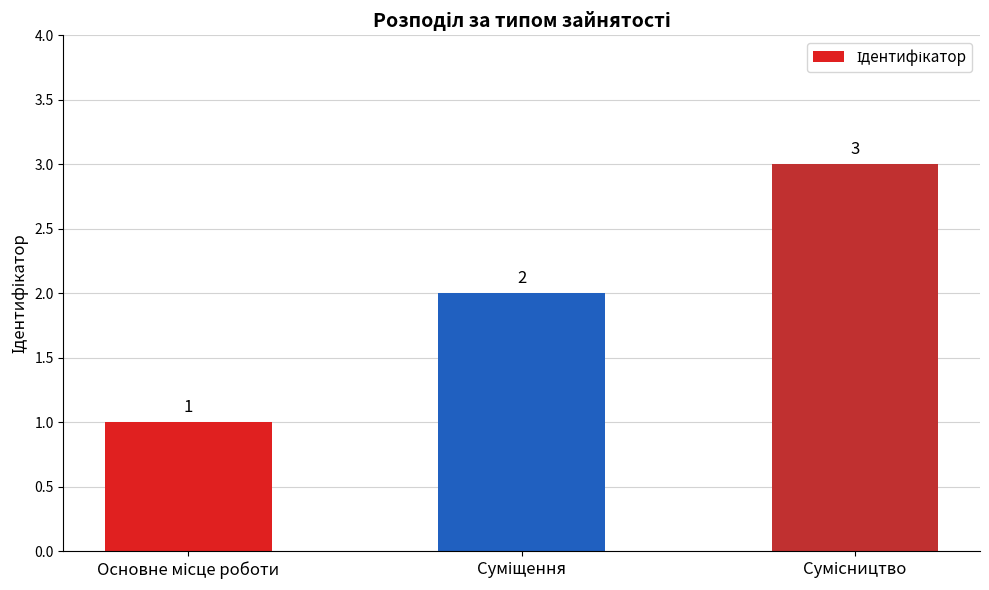

How many values are between 1 and 3?

3